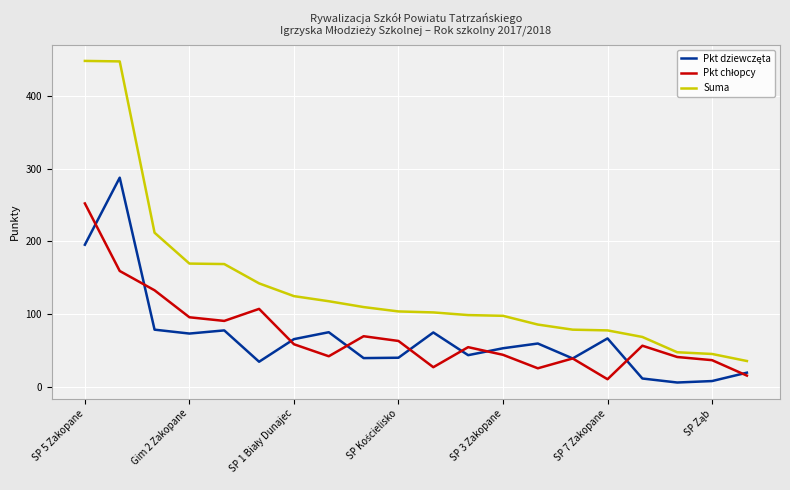

What is the lowest value of the Suma series?

36.0